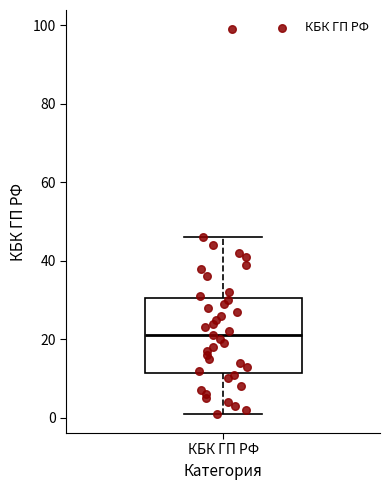

Transcribe this box plot: give where the median line is, the range the box spans, and where the two whiskers end, as read against the y-axis. The values are not printed on the chart, so give them approximately, as read against the axis.

median 22, box 12 to 30, whiskers 2 to 46